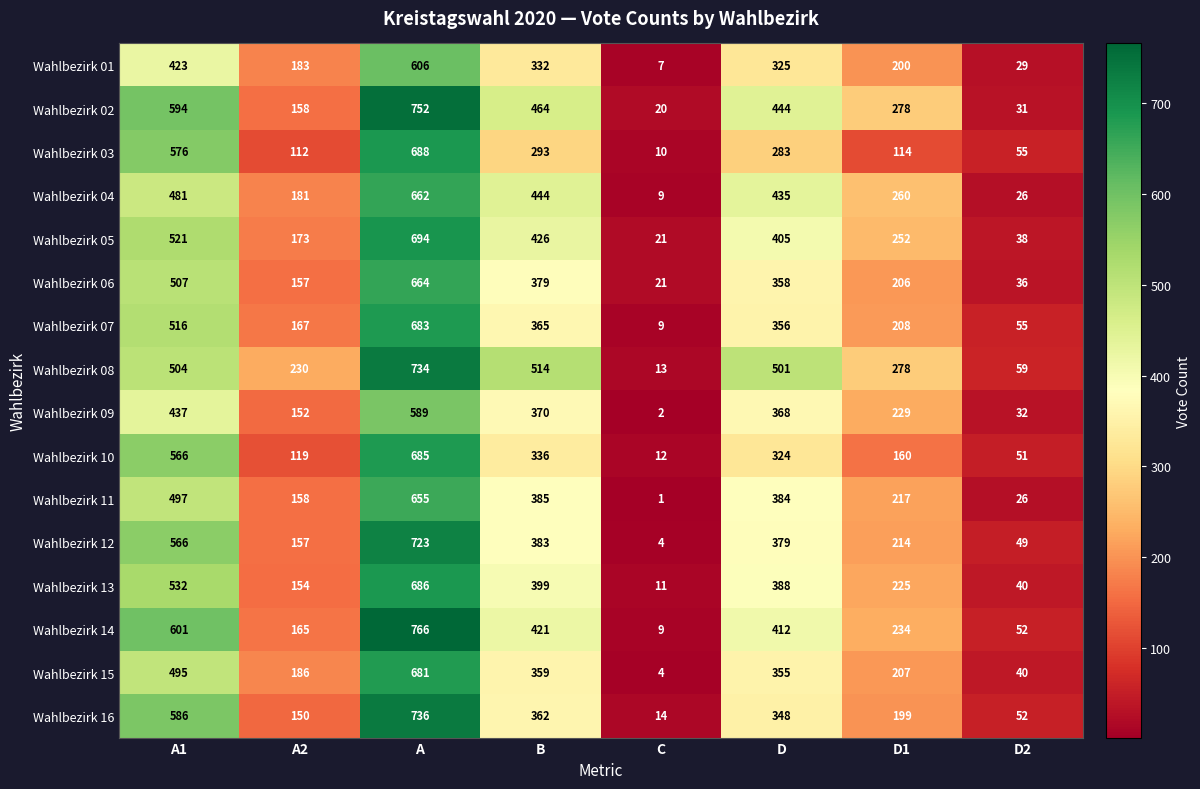

What is the difference between the highest and lowest values at A2?

118